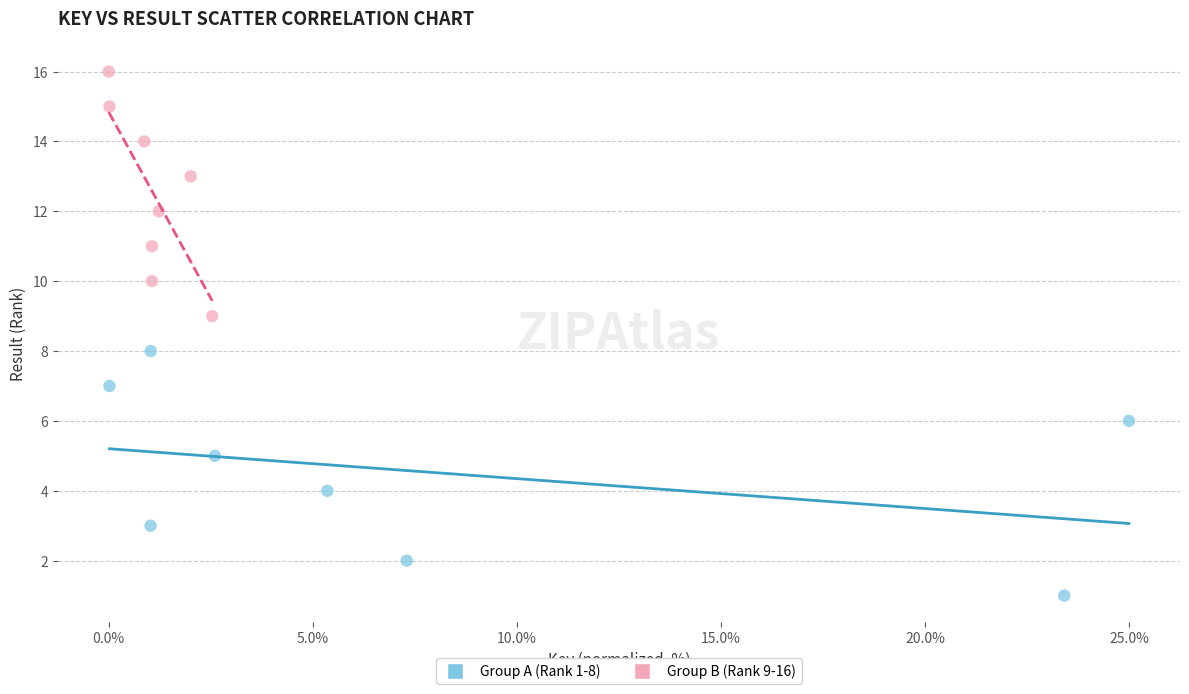

Which series contains the lowest Y value?

Group A (Rank 1-8)